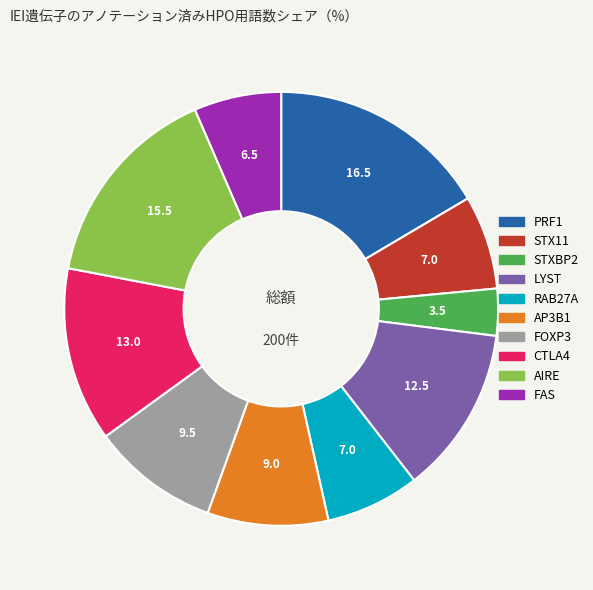

Which slice is the smallest?

STXBP2